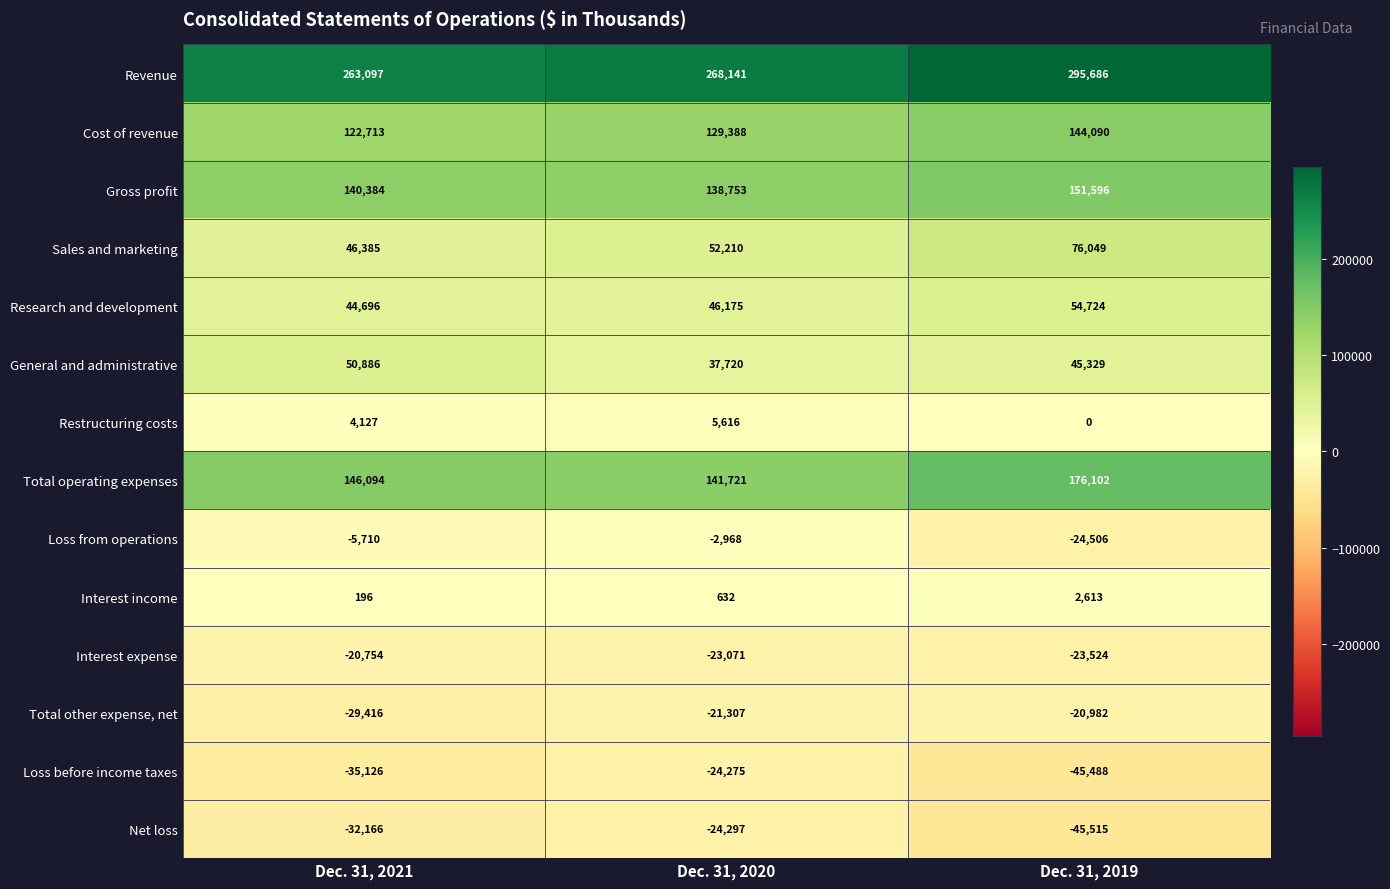

At which label is Interest expense closest to -22139?

Dec. 31, 2020